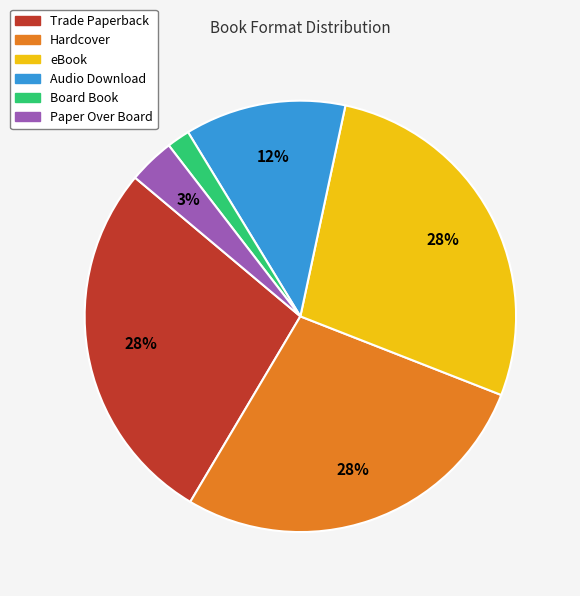

To the nearest percent, what is the average slice percentage?

17%